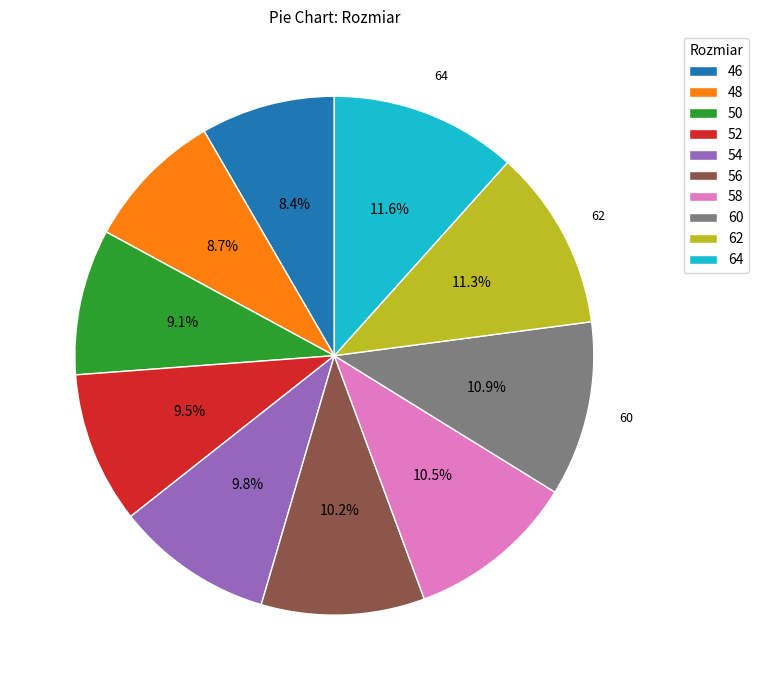

To the nearest percent, what portion does 50 represent?

9%